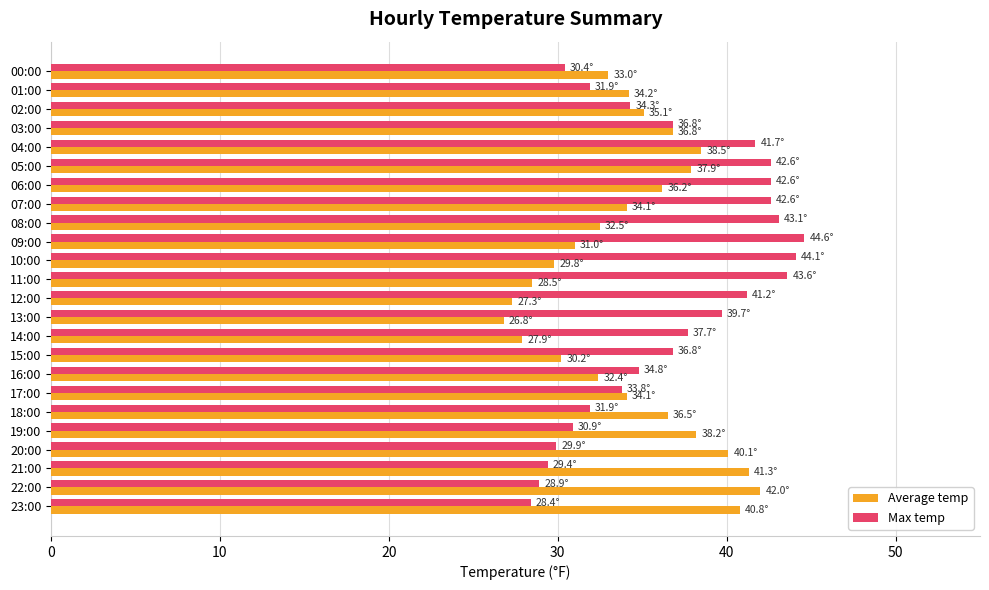

What is the average value of the Average temp series?

34.4